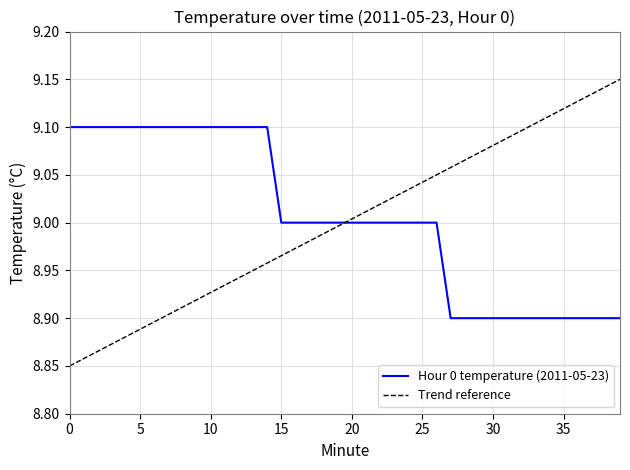

How many categories are shown in the chart?

40